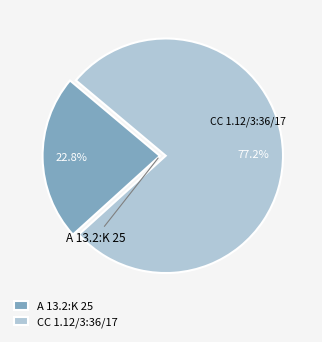

How much of the chart is everything except A 13.2:K 25?

77.2%